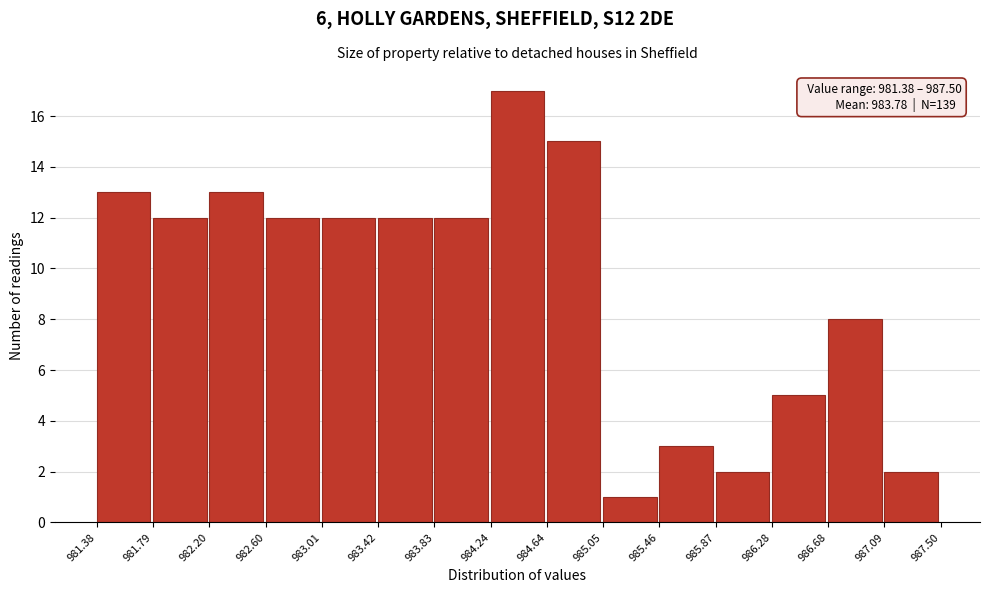

Over which range of the x-axis is the bar tallest?

984.24 to 984.64